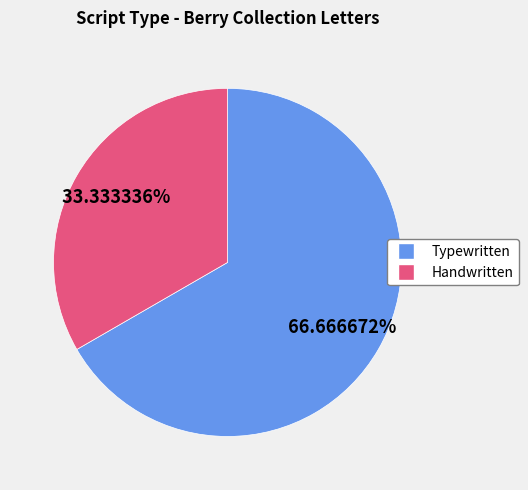

Is there a majority slice in this chart?

Yes